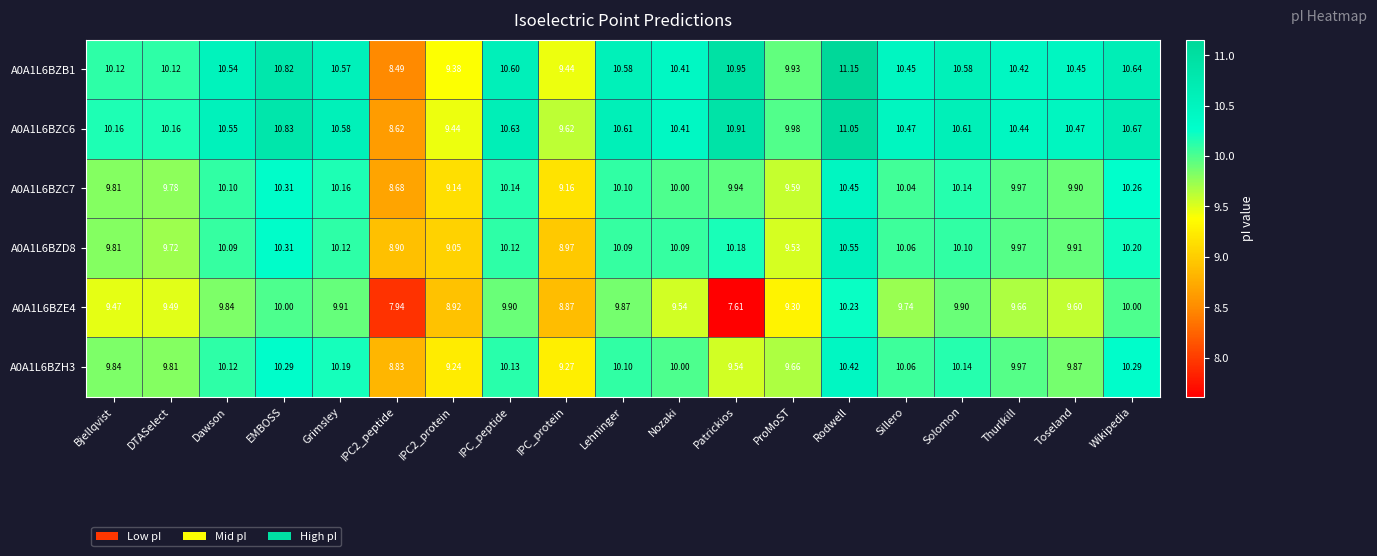

Is the value of A0A1L6BZH3 at DTASelect greater than the value of A0A1L6BZE4 at IPC_protein?

Yes